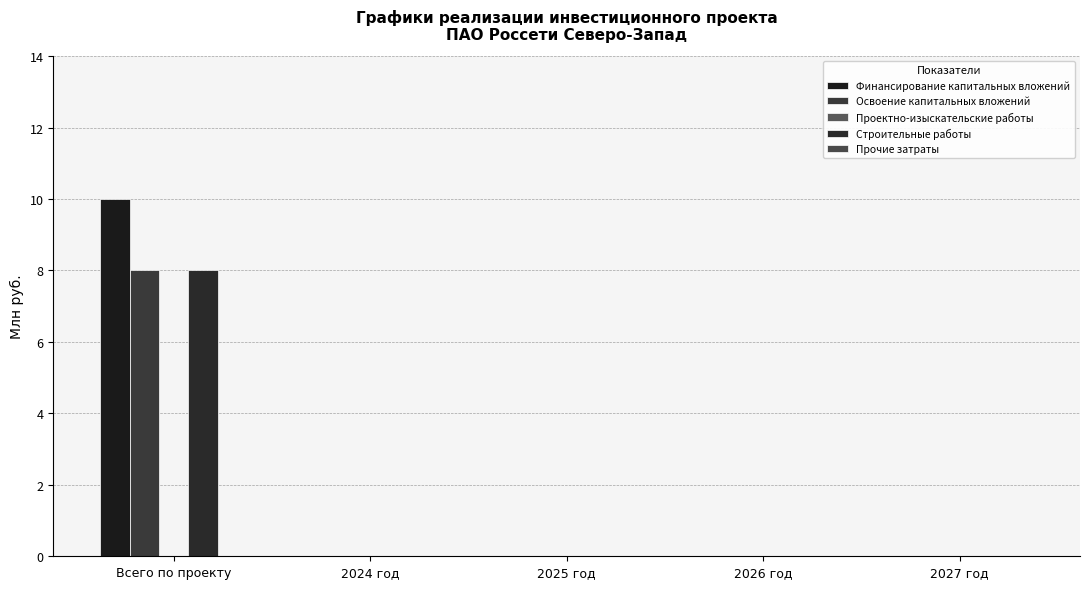

Which series has the largest total across all categories?

Финансирование капитальных вложений